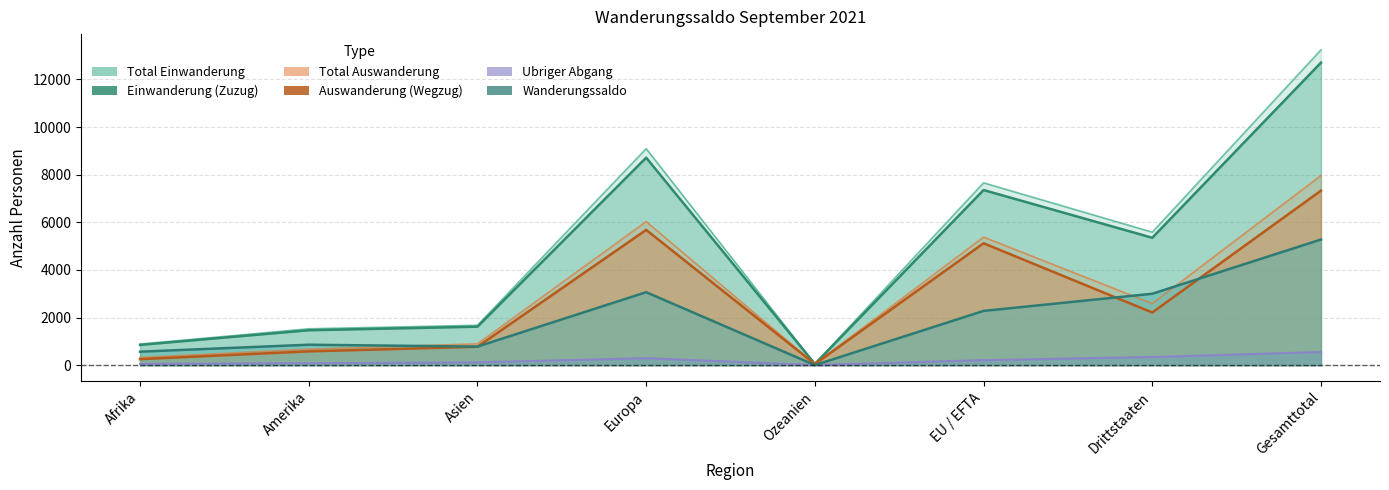

True or false: Total Einwanderung and Auswanderung (Wegzug) intersect in this chart.

False